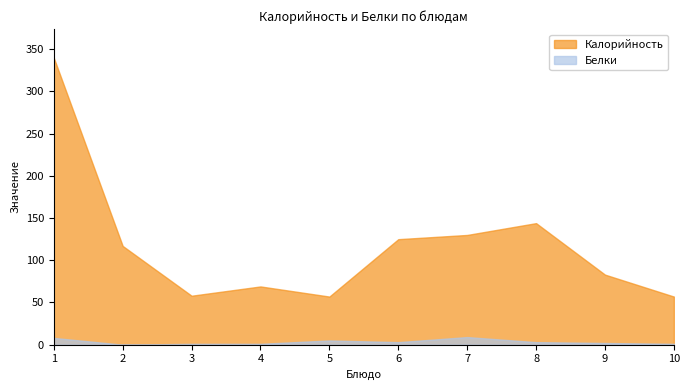

At which label does Калорийность first exceed 117?

1